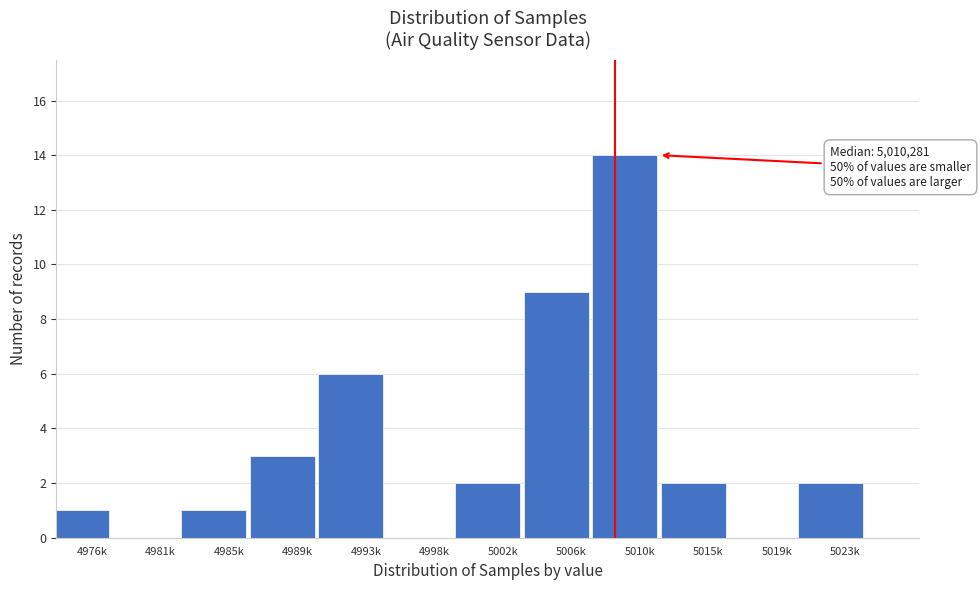

Reading left to right, extract all data points from this chart.

4976k=1	4981k=0	4985k=1	4989k=3	4993k=6	4998k=0	5002k=2	5006k=9	5010k=14	5015k=2	5019k=0	5023k=2